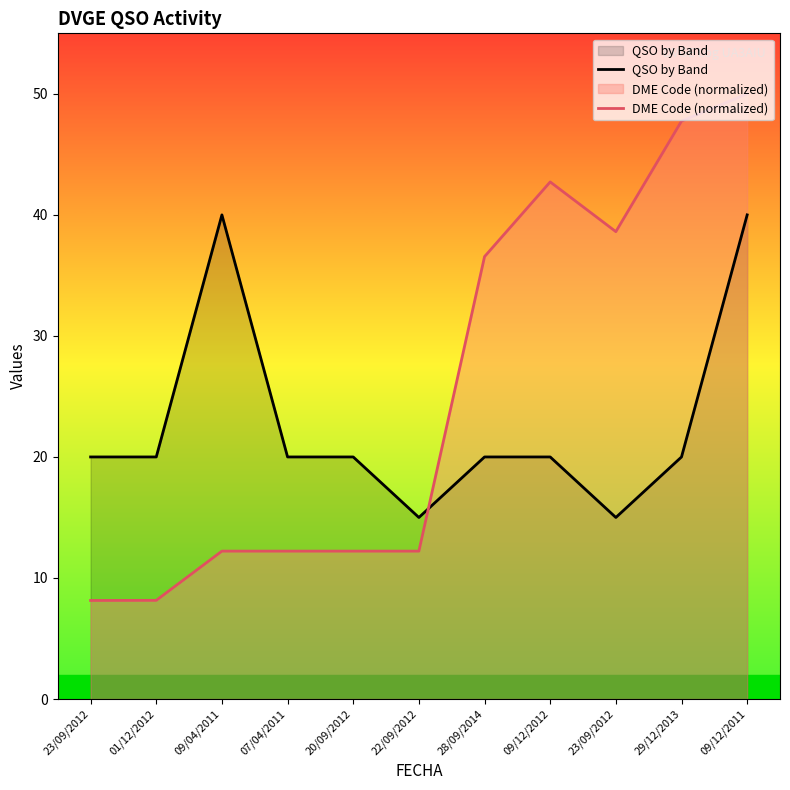

Reading left to right, list all the values displayed in this chart.

QSO by Band: 23/09/2012=20.0	01/12/2012=20.0	09/04/2011=40.0	07/04/2011=20.0	20/09/2012=20.0	22/09/2012=15.0	28/09/2014=20.0	09/12/2012=20.0	23/09/2012=15.0	29/12/2013=20.0	09/12/2011=40.0
DME Code (normalized): 23/09/2012=8.1	01/12/2012=8.2	09/04/2011=12.2	07/04/2011=12.2	20/09/2012=12.2	22/09/2012=12.2	28/09/2014=36.6	09/12/2012=42.7	23/09/2012=38.6	29/12/2013=47.7	09/12/2011=50.0